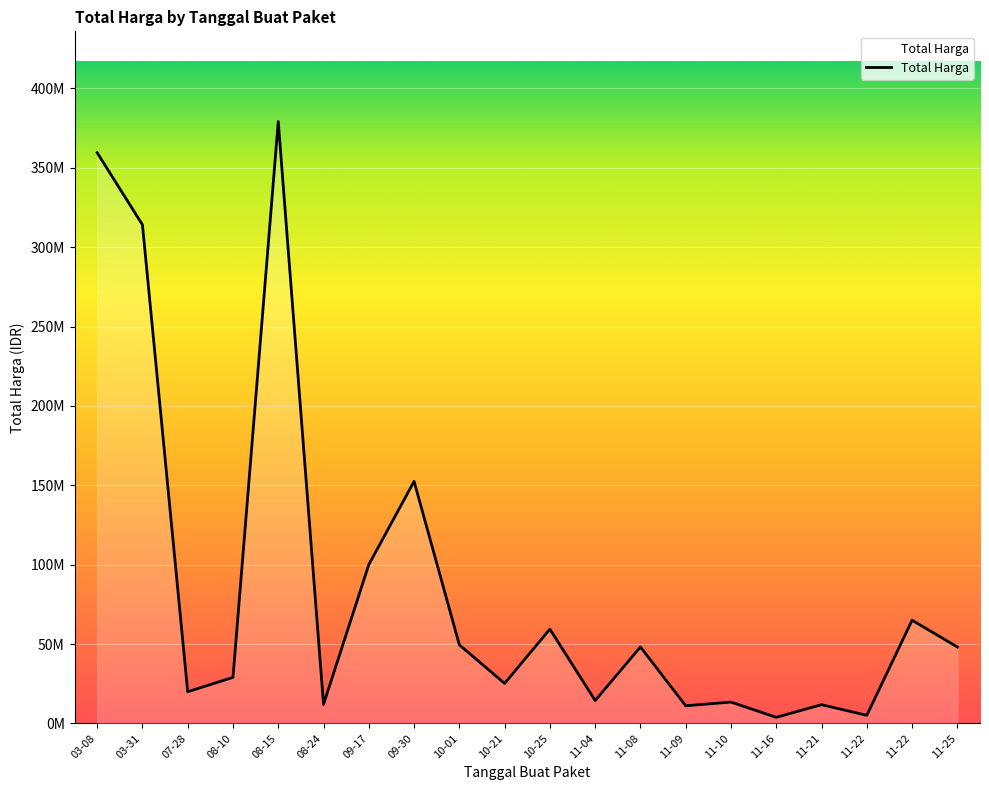

At which category does the data reach its first local valley?

07-28